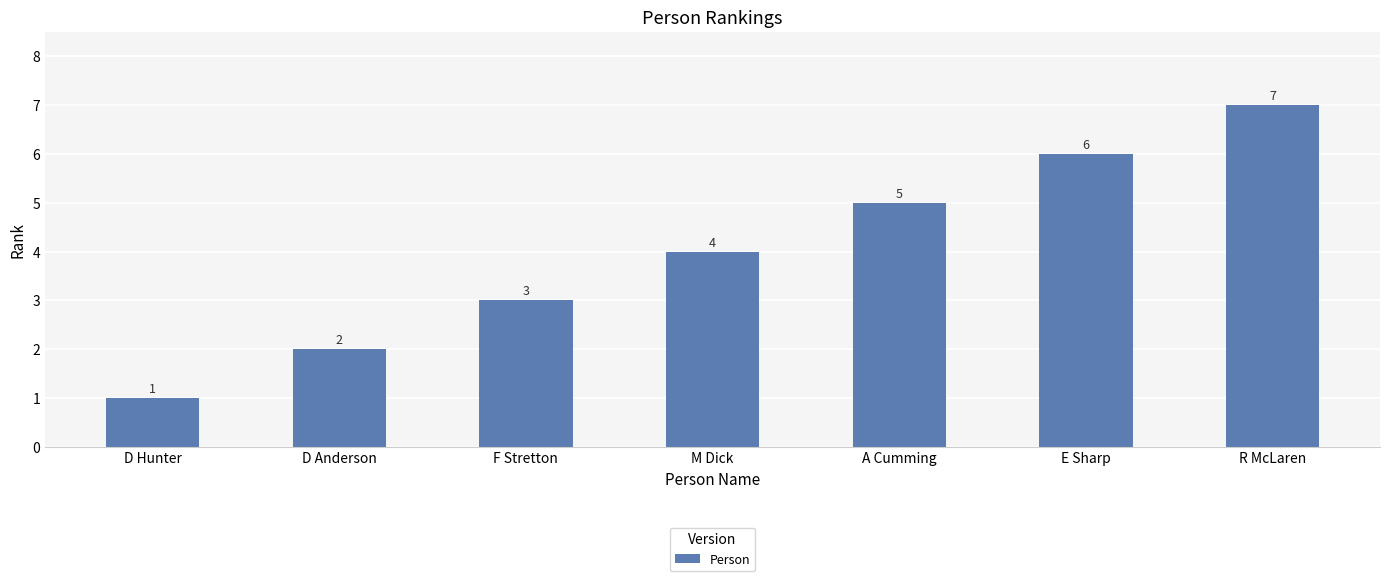

Reading left to right, list all the values displayed in this chart.

D Hunter=1	D Anderson=2	F Stretton=3	M Dick=4	A Cumming=5	E Sharp=6	R McLaren=7